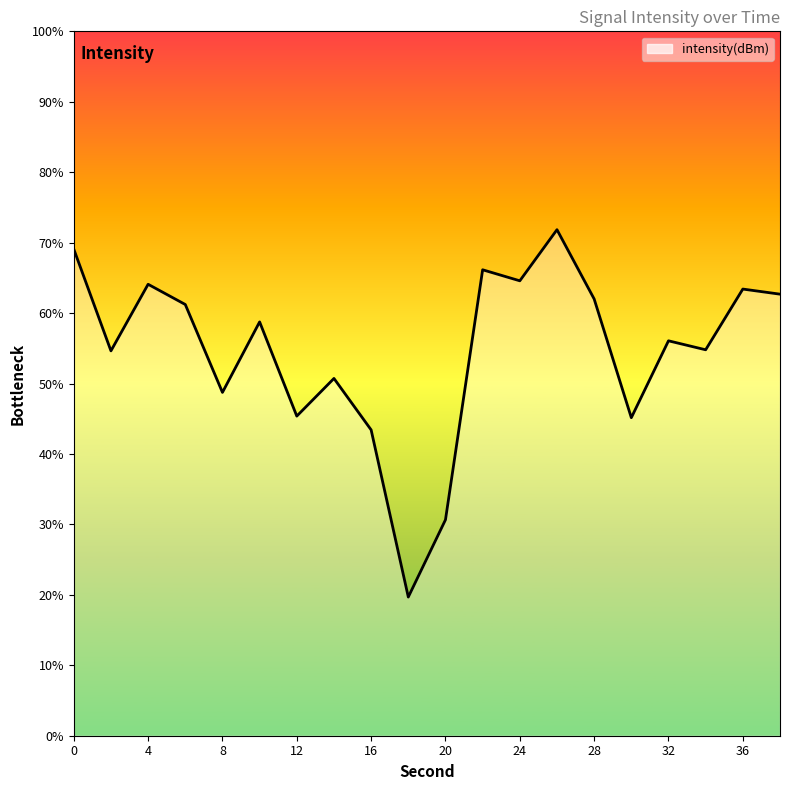

What is the difference between the values at 22 and 24?

0.8